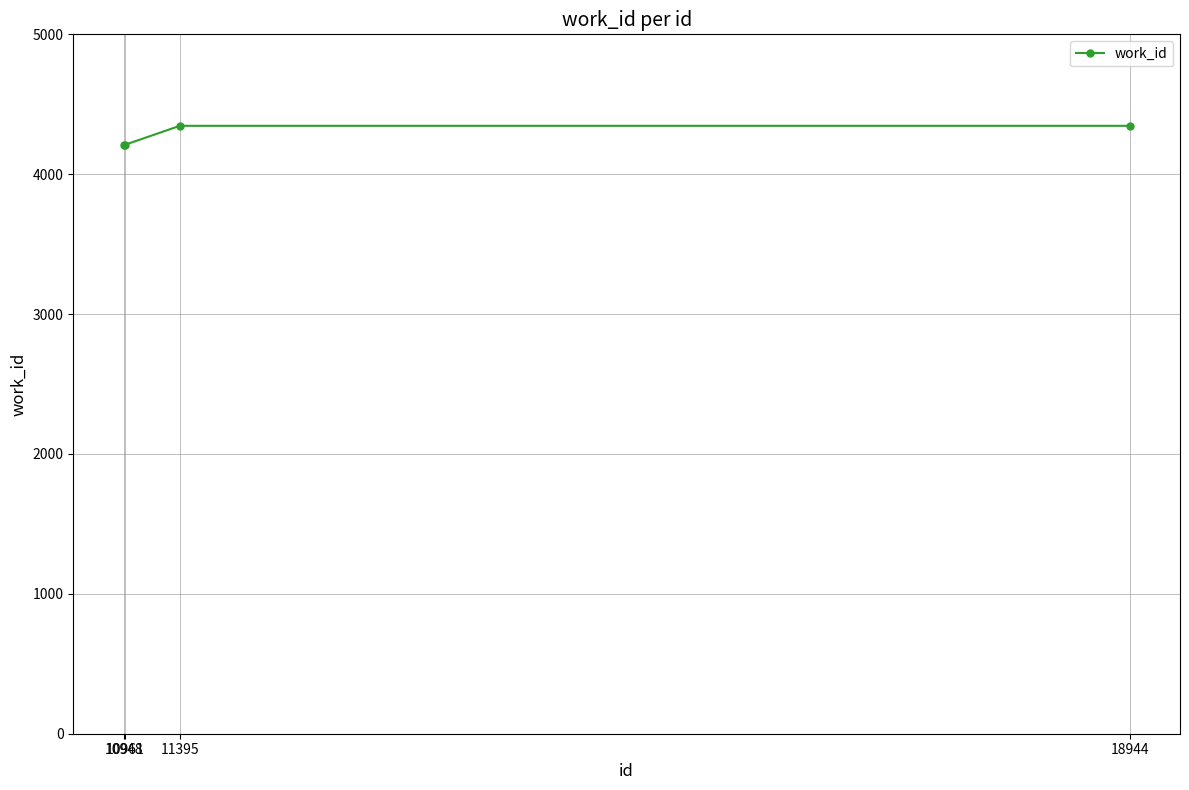

What is the smallest value displayed?

4211